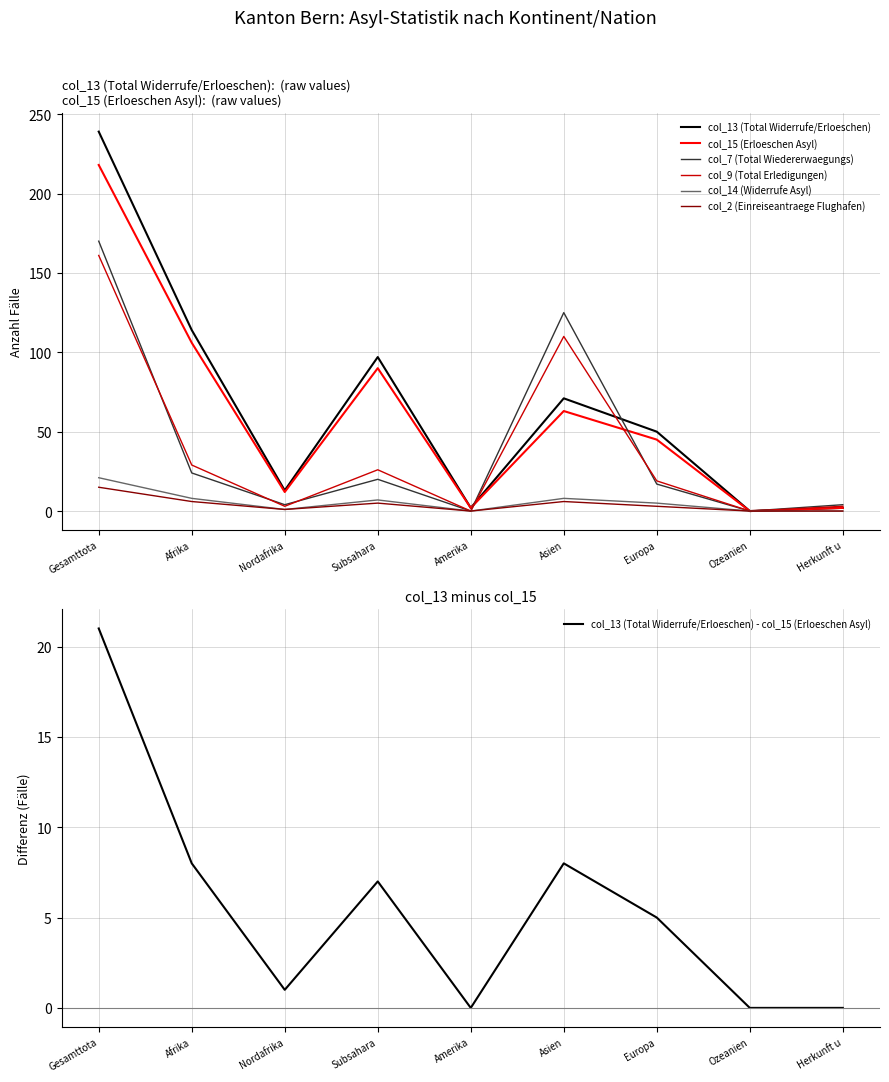

Is the value of col_13 (Total Widerrufe/Erloeschen) at Europa greater than the value of col_2 (Einreiseantraege Flughafen) at Gesamttota?

Yes